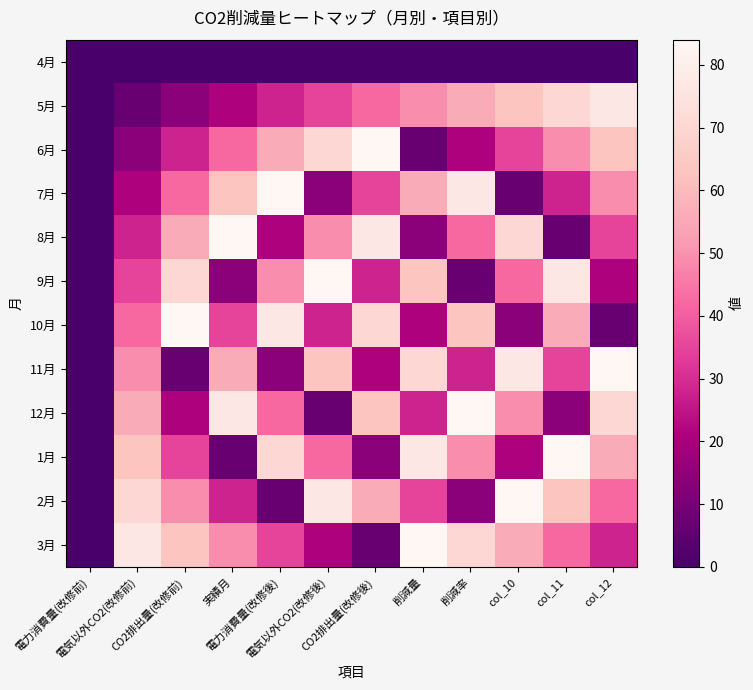

Reading left to right, what are all the values shown in this chart?

4月: 電力消費量(改修前)=0	電気以外CO2(改修前)=0	CO2排出量(改修前)=0	実績月=0	電力消費量(改修後)=0	電気以外CO2(改修後)=0	CO2排出量(改修後)=0	削減量=0	削減率=0	col_10=0	col_11=0	col_12=0
5月: 電力消費量(改修前)=0	電気以外CO2(改修前)=7	CO2排出量(改修前)=14	実績月=21	電力消費量(改修後)=28	電気以外CO2(改修後)=35	CO2排出量(改修後)=42	削減量=49	削減率=56	col_10=63	col_11=70	col_12=77
6月: 電力消費量(改修前)=0	電気以外CO2(改修前)=14	CO2排出量(改修前)=28	実績月=42	電力消費量(改修後)=56	電気以外CO2(改修後)=70	CO2排出量(改修後)=84	削減量=7	削減率=21	col_10=35	col_11=49	col_12=63
7月: 電力消費量(改修前)=0	電気以外CO2(改修前)=21	CO2排出量(改修前)=42	実績月=63	電力消費量(改修後)=84	電気以外CO2(改修後)=14	CO2排出量(改修後)=35	削減量=56	削減率=77	col_10=7	col_11=28	col_12=49
8月: 電力消費量(改修前)=0	電気以外CO2(改修前)=28	CO2排出量(改修前)=56	実績月=84	電力消費量(改修後)=21	電気以外CO2(改修後)=49	CO2排出量(改修後)=77	削減量=14	削減率=42	col_10=70	col_11=7	col_12=35
9月: 電力消費量(改修前)=0	電気以外CO2(改修前)=35	CO2排出量(改修前)=70	実績月=14	電力消費量(改修後)=49	電気以外CO2(改修後)=84	CO2排出量(改修後)=28	削減量=63	削減率=7	col_10=42	col_11=77	col_12=21
10月: 電力消費量(改修前)=0	電気以外CO2(改修前)=42	CO2排出量(改修前)=84	実績月=35	電力消費量(改修後)=77	電気以外CO2(改修後)=28	CO2排出量(改修後)=70	削減量=21	削減率=63	col_10=14	col_11=56	col_12=7
11月: 電力消費量(改修前)=0	電気以外CO2(改修前)=49	CO2排出量(改修前)=7	実績月=56	電力消費量(改修後)=14	電気以外CO2(改修後)=63	CO2排出量(改修後)=21	削減量=70	削減率=28	col_10=77	col_11=35	col_12=84
12月: 電力消費量(改修前)=0	電気以外CO2(改修前)=56	CO2排出量(改修前)=21	実績月=77	電力消費量(改修後)=42	電気以外CO2(改修後)=7	CO2排出量(改修後)=63	削減量=28	削減率=84	col_10=49	col_11=14	col_12=70
1月: 電力消費量(改修前)=0	電気以外CO2(改修前)=63	CO2排出量(改修前)=35	実績月=7	電力消費量(改修後)=70	電気以外CO2(改修後)=42	CO2排出量(改修後)=14	削減量=77	削減率=49	col_10=21	col_11=84	col_12=56
2月: 電力消費量(改修前)=0	電気以外CO2(改修前)=70	CO2排出量(改修前)=49	実績月=28	電力消費量(改修後)=7	電気以外CO2(改修後)=77	CO2排出量(改修後)=56	削減量=35	削減率=14	col_10=84	col_11=63	col_12=42
3月: 電力消費量(改修前)=0	電気以外CO2(改修前)=77	CO2排出量(改修前)=63	実績月=49	電力消費量(改修後)=35	電気以外CO2(改修後)=21	CO2排出量(改修後)=7	削減量=84	削減率=70	col_10=56	col_11=42	col_12=28